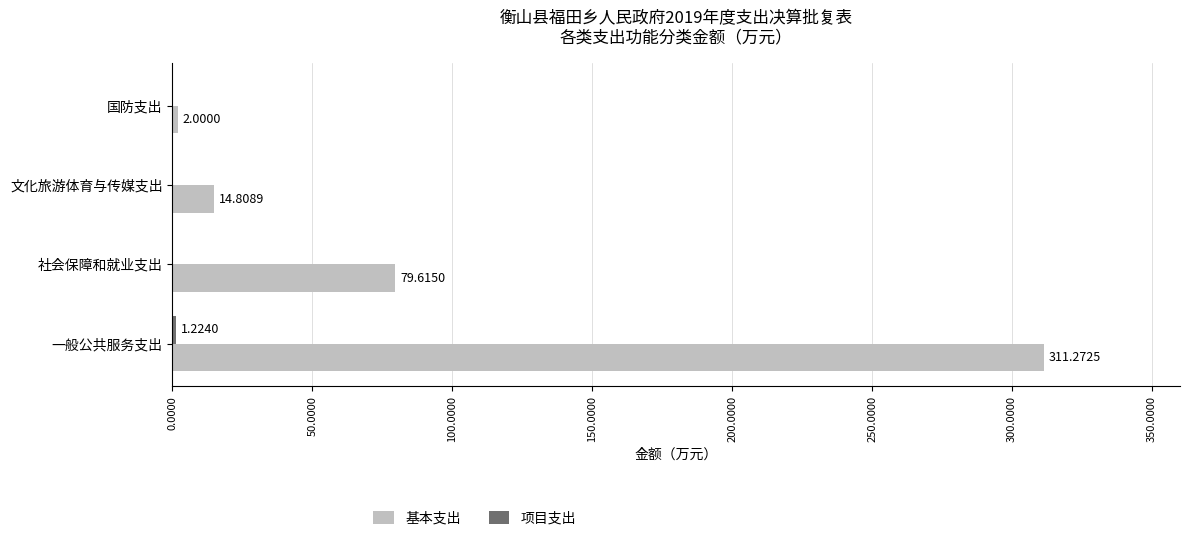

Which series changed the most between 文化旅游体育与传媒支出 and 国防支出?

基本支出